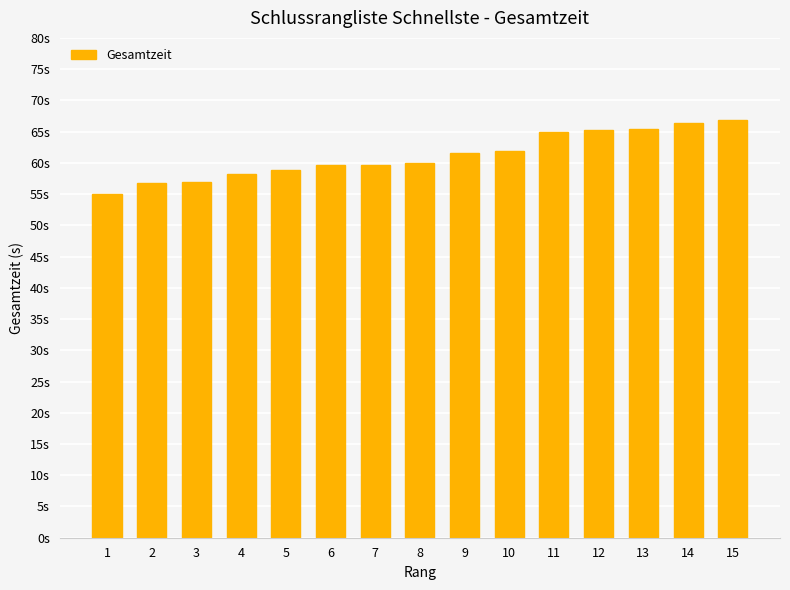

Rank the categories by value from lowest to highest.

1, 2, 3, 4, 5, 6, 7, 8, 9, 10, 11, 12, 13, 14, 15